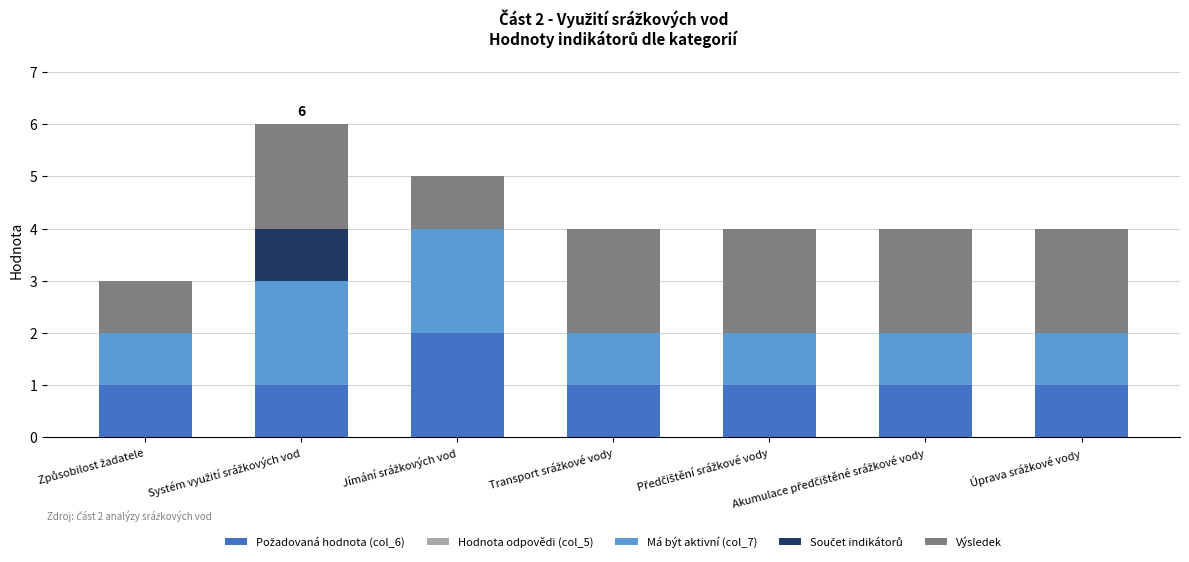

What is the sum of all Má být aktivní (col_7) values?

9